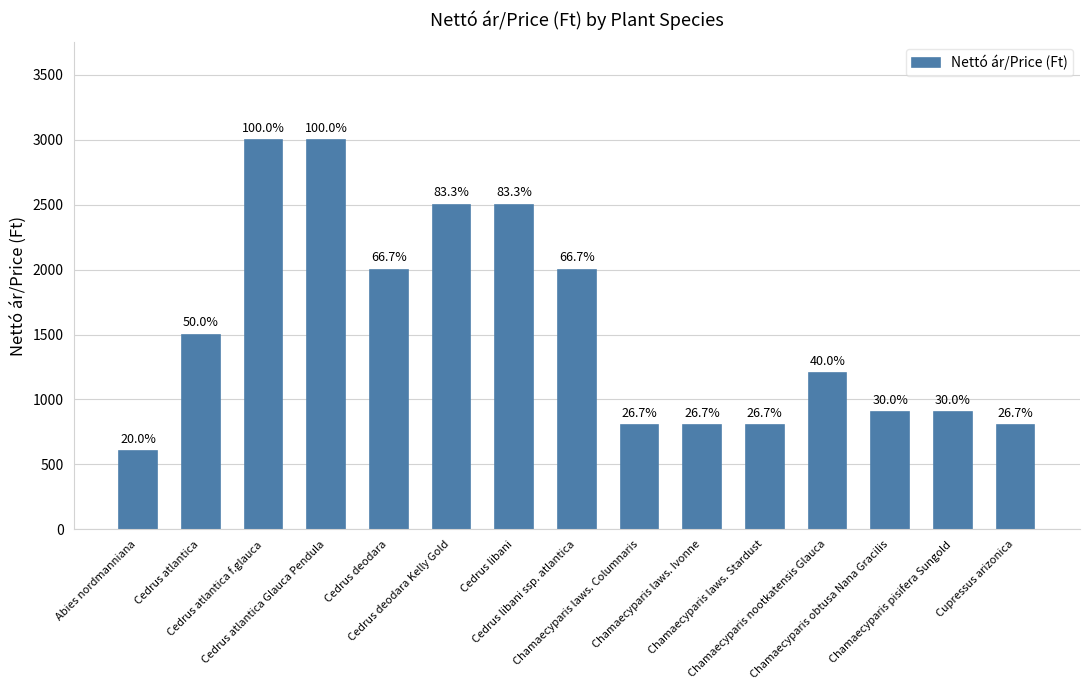

The chart shows a value of 4333 at Cedrus libani. True or false?

False